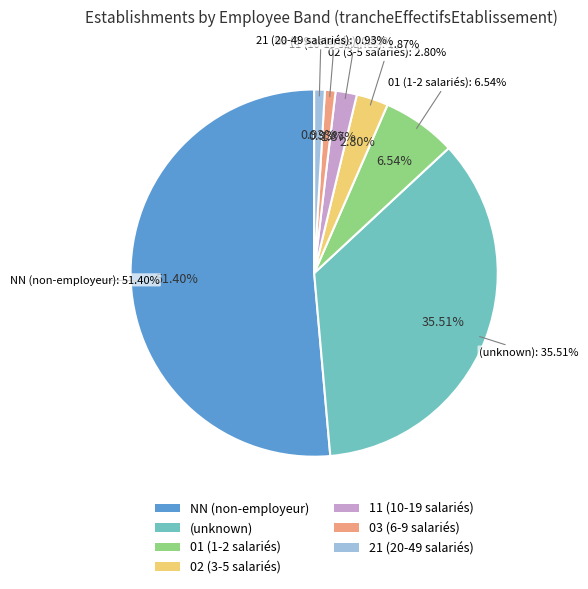

The 02 slice represents 17% of the pie. True or false?

False